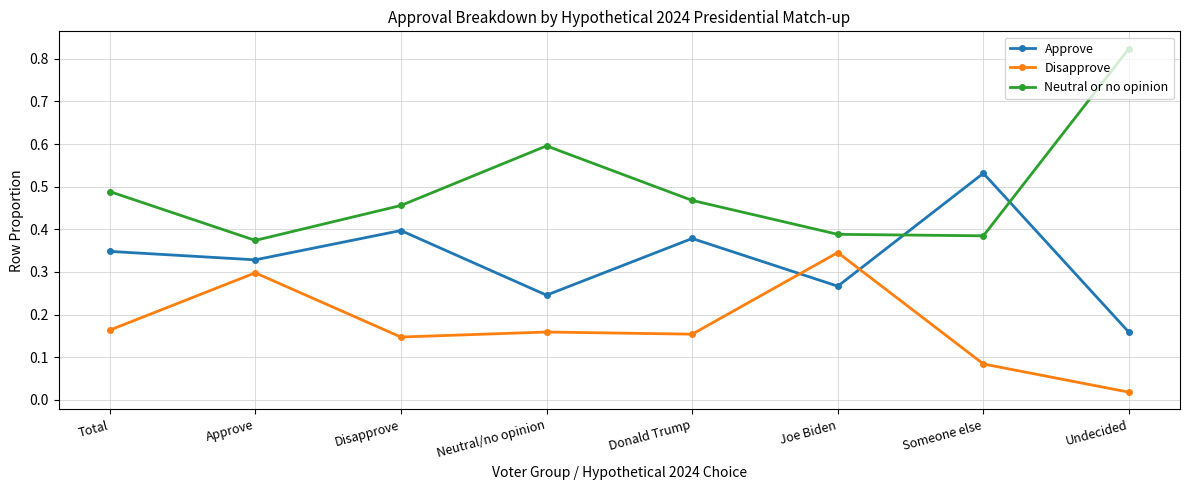

True or false: Neutral or no opinion and Disapprove cross at least once.

False